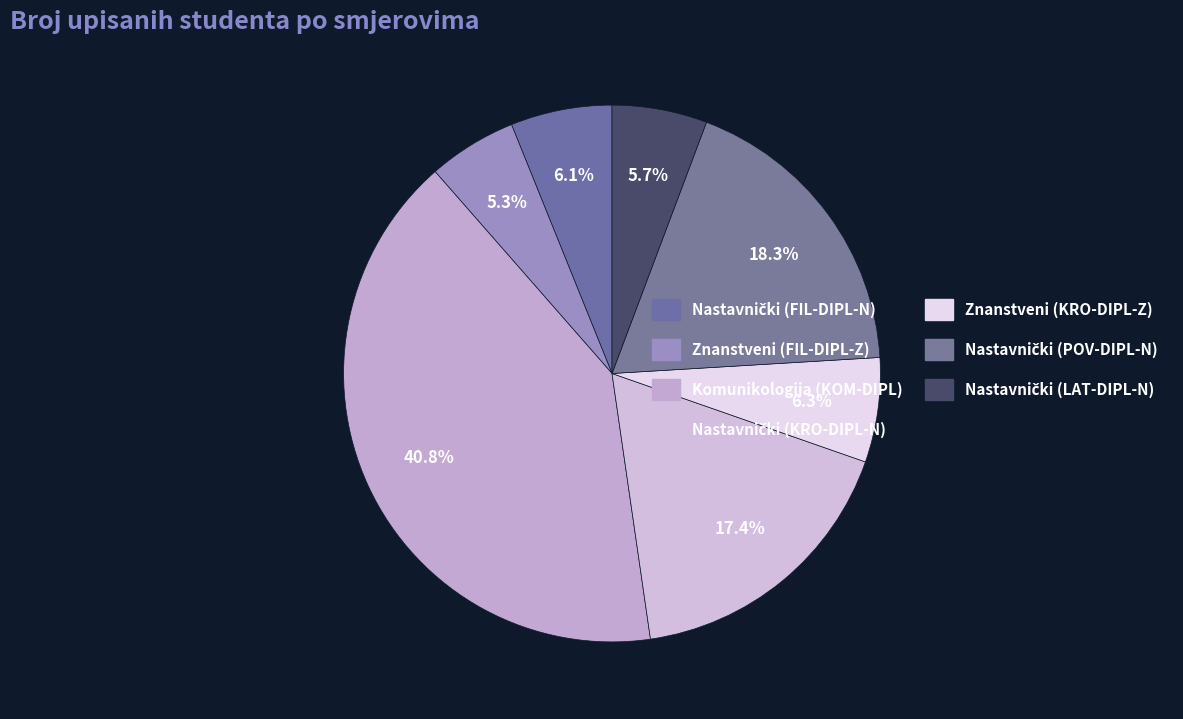

Between Nastavnički (LAT-DIPL-N) and Nastavnički (POV-DIPL-N), which is larger?

Nastavnički (POV-DIPL-N)